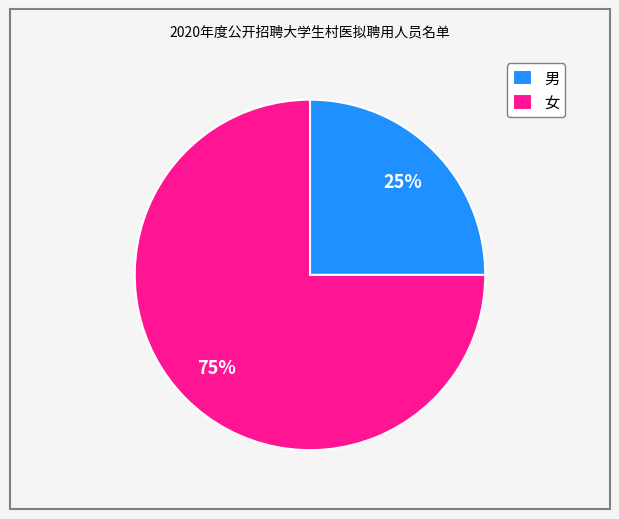

What percentage is the 男 slice, to the nearest percent?

25%